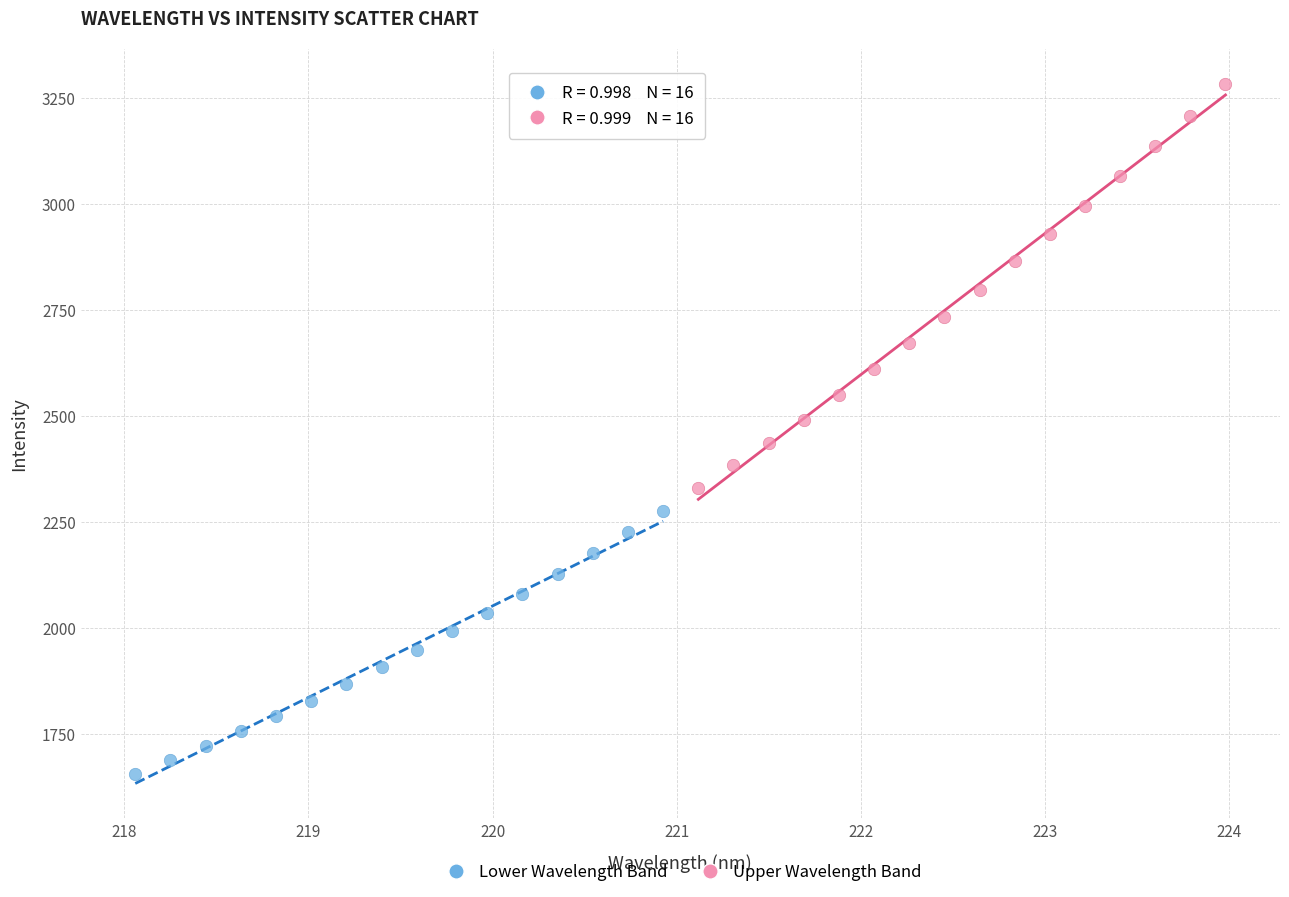

What are all the series names shown in the legend?

Lower Wavelength Band, Upper Wavelength Band